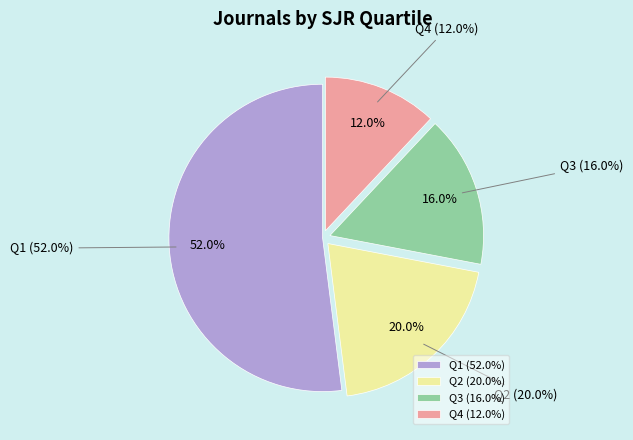

What percentage is the Q1 slice, to the nearest percent?

52%